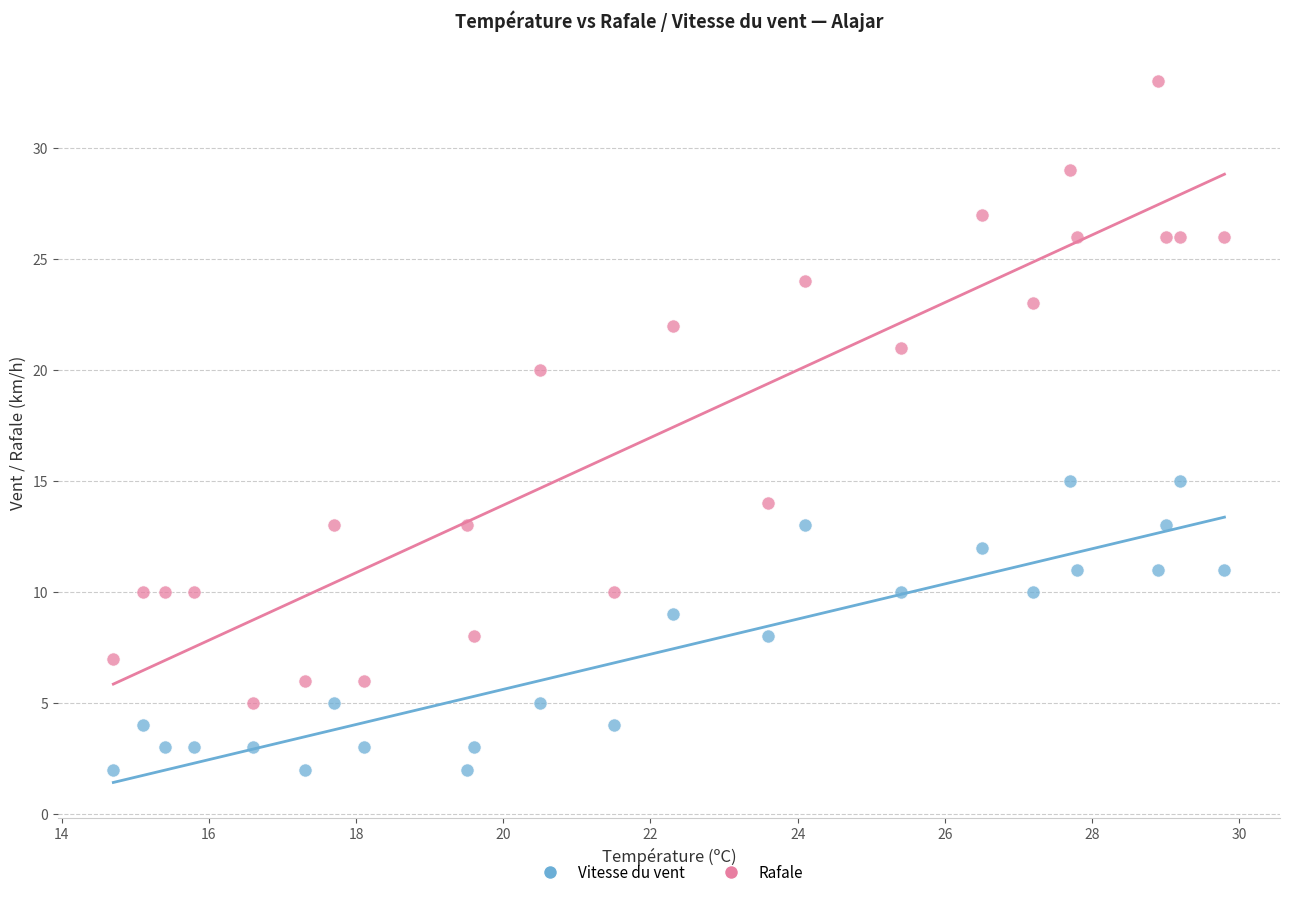

Across all data points, what is the range of Y values (max minus min)?

31